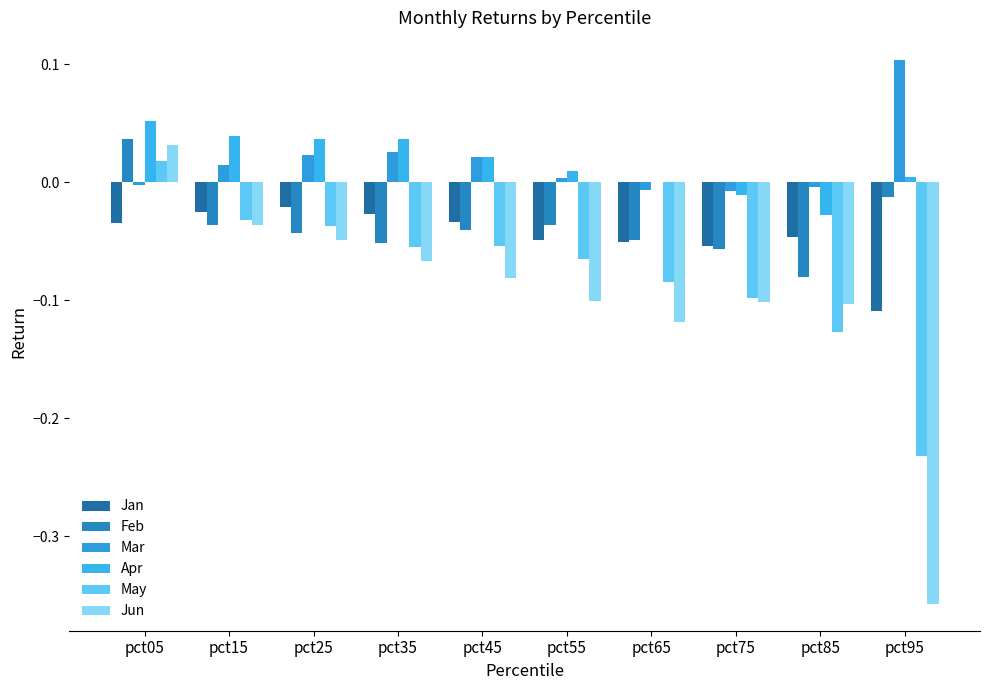

Which series has the largest total across all categories?

Mar